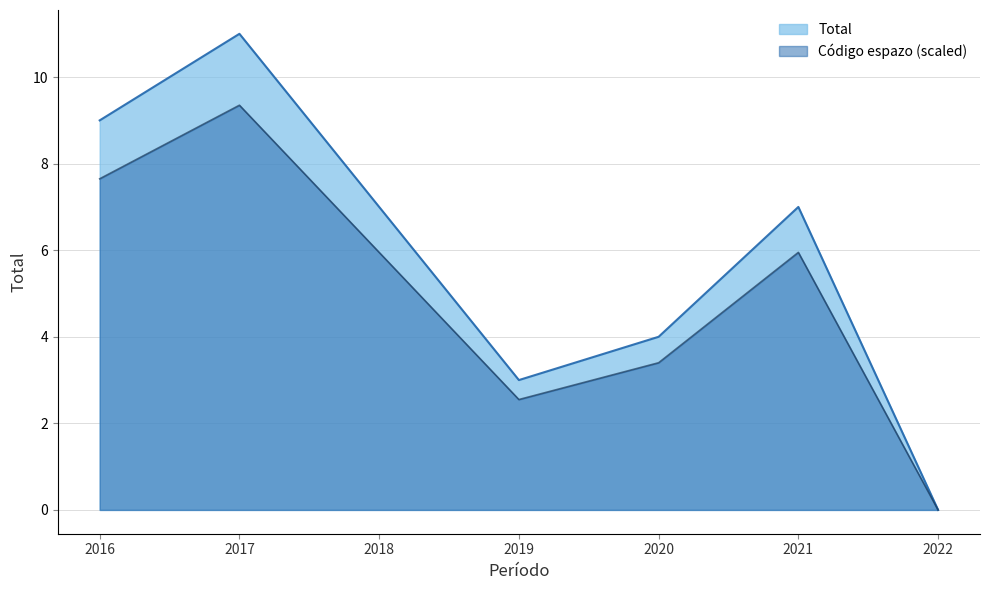

Is it true that Total equals 4 at 2016?

False